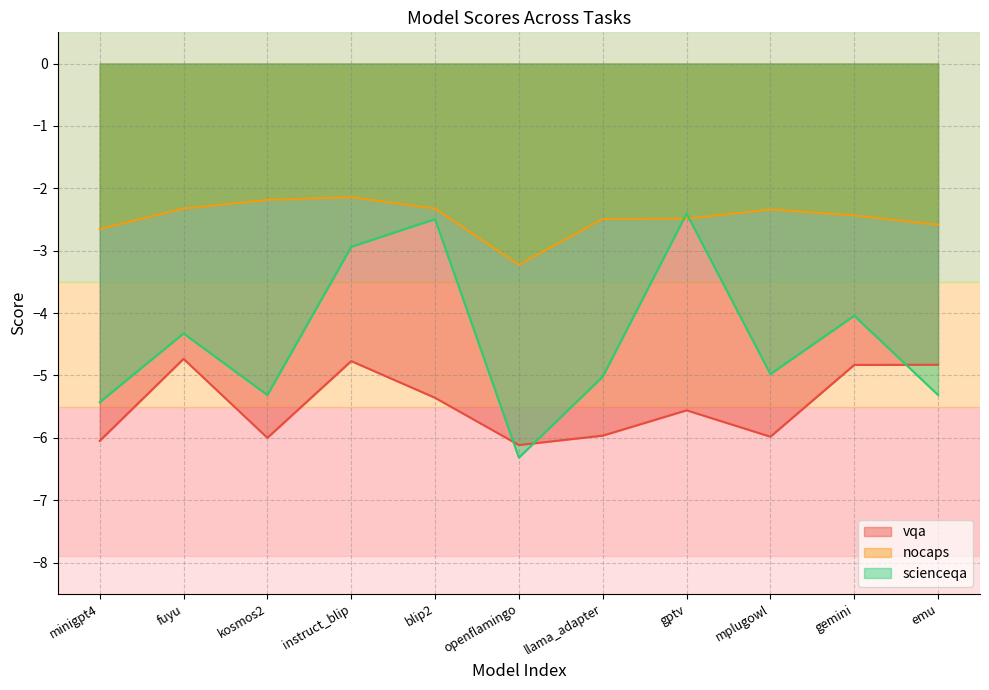

How many interior local valleys does the scienceqa series have?

3